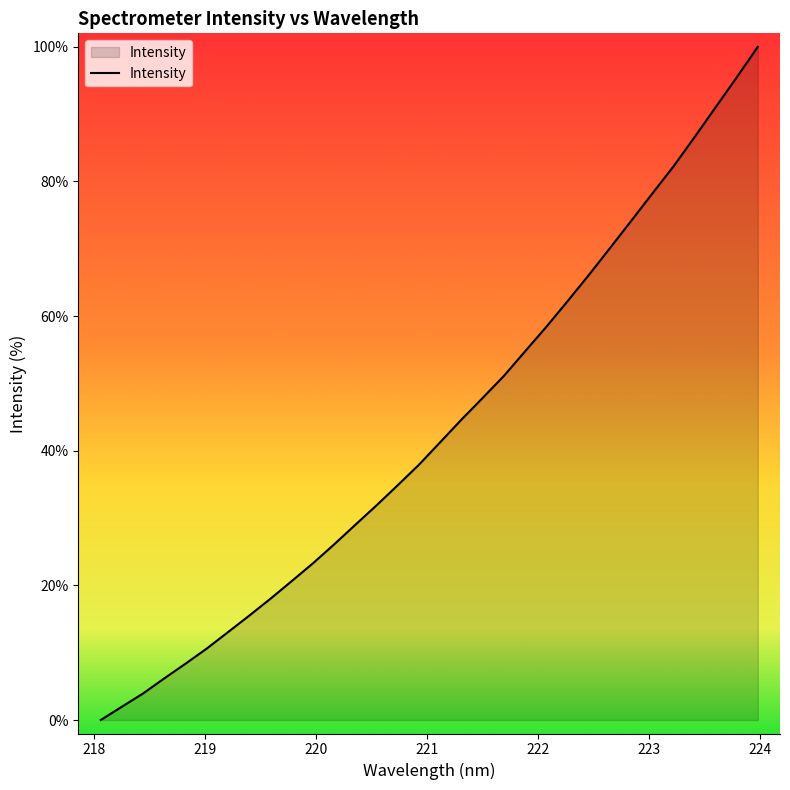

Rank the categories by value from highest to lowest.

223.9802, 223.7895, 223.5987, 223.408, 223.2172, 223.0264, 222.8355, 222.6447, 222.4538, 222.263, 222.0721, 221.8812, 221.6902, 221.4993, 221.3083, 221.1174, 220.9264, 220.7354, 220.5444, 220.3533, 220.1623, 219.9712, 219.7801, 219.589, 219.3979, 219.2067, 219.0156, 218.8244, 218.6332, 218.442, 218.2508, 218.0596